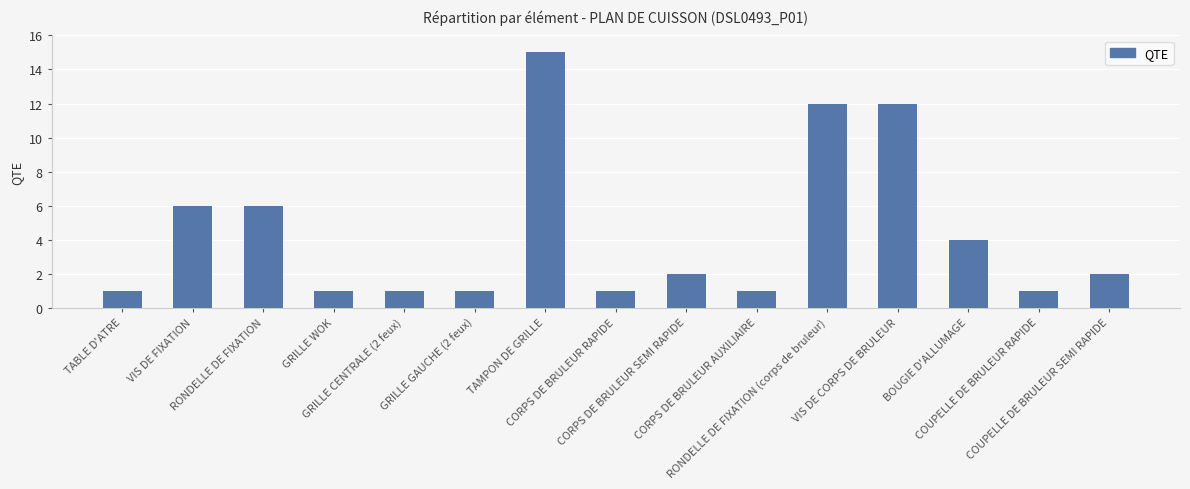

What is the label of the 2nd bar from the left?

VIS DE FIXATION